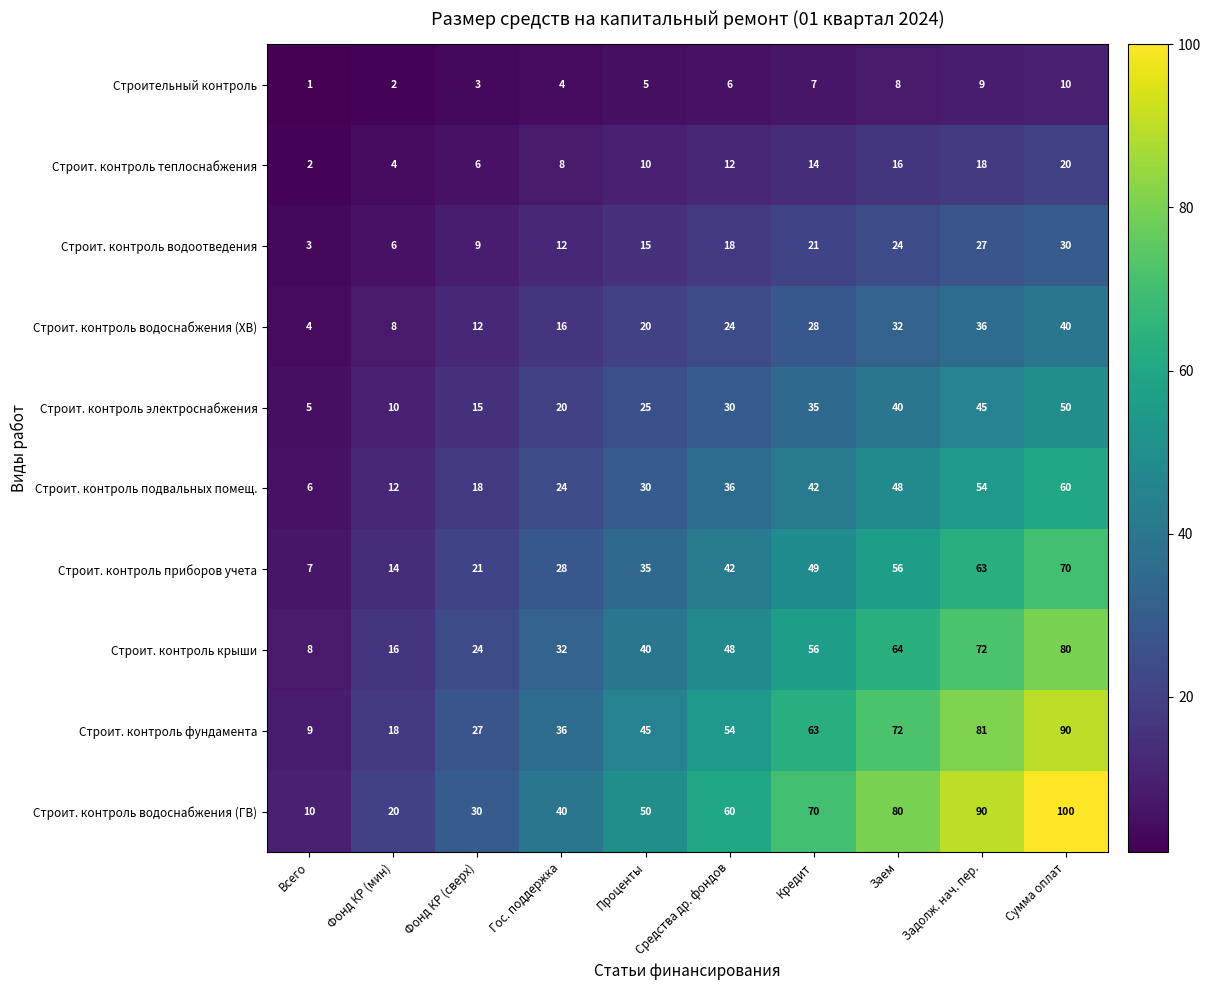

Which label corresponds to the smallest value in the chart?

Всего